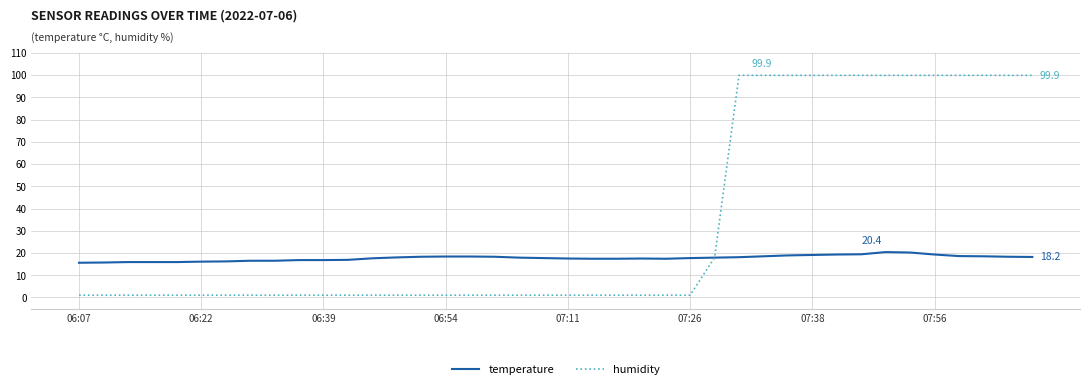

Rank the series by their maximum value, from highest to lowest.

humidity, temperature